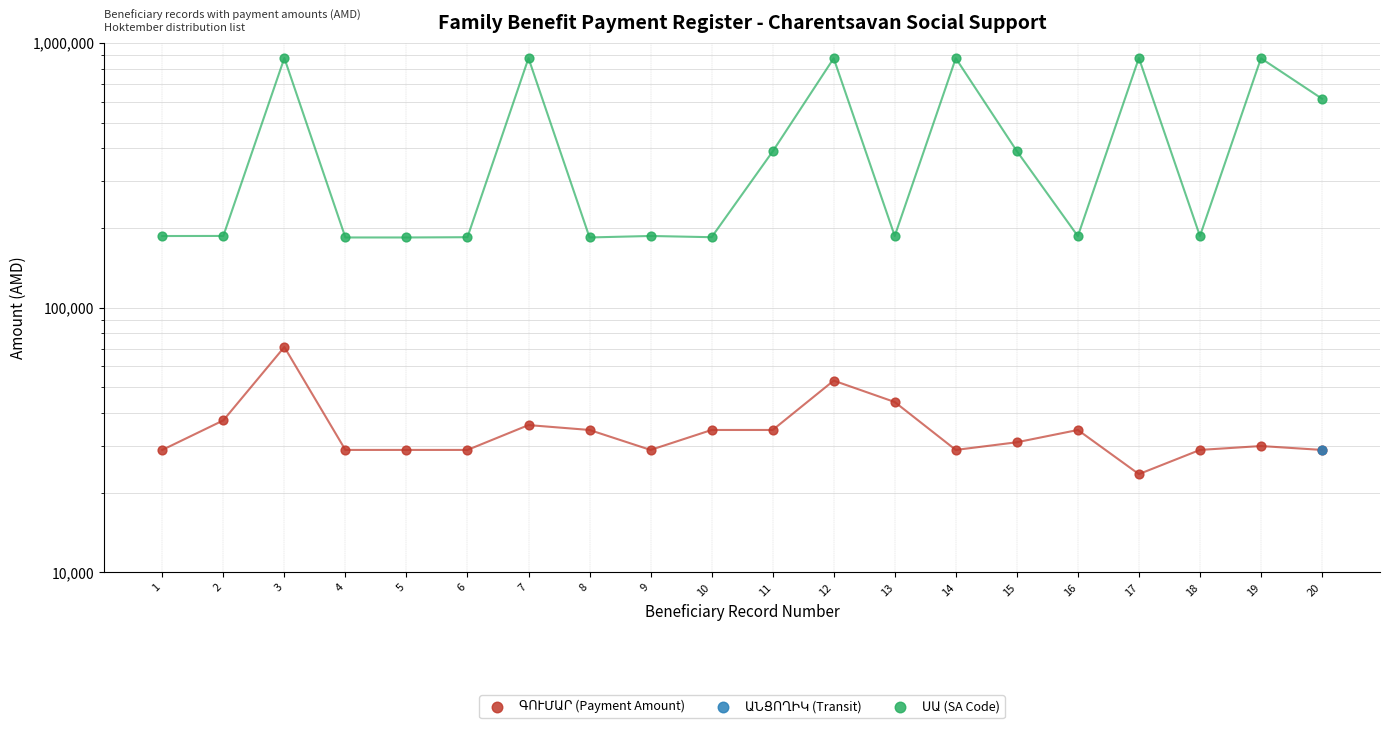

Which series has the largest Y range (max minus min)?

ՍԱ (SA Code)